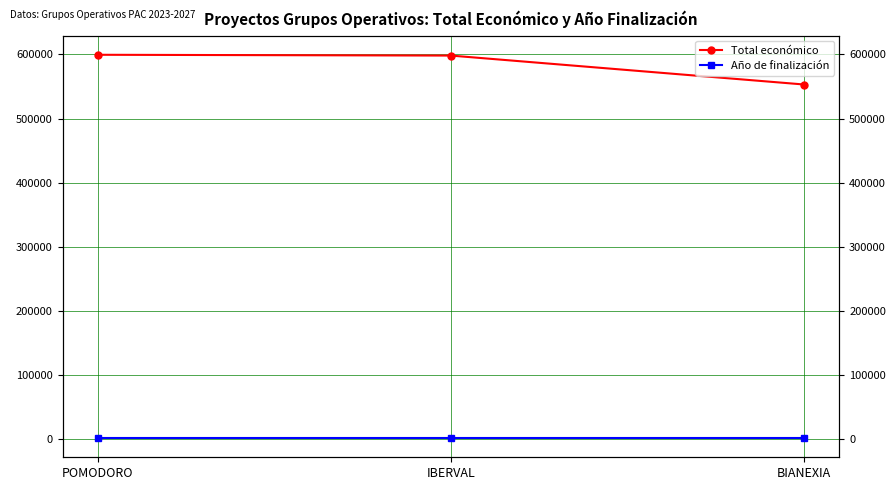

The Total económico series shows 599540 at POMODORO. True or false?

True